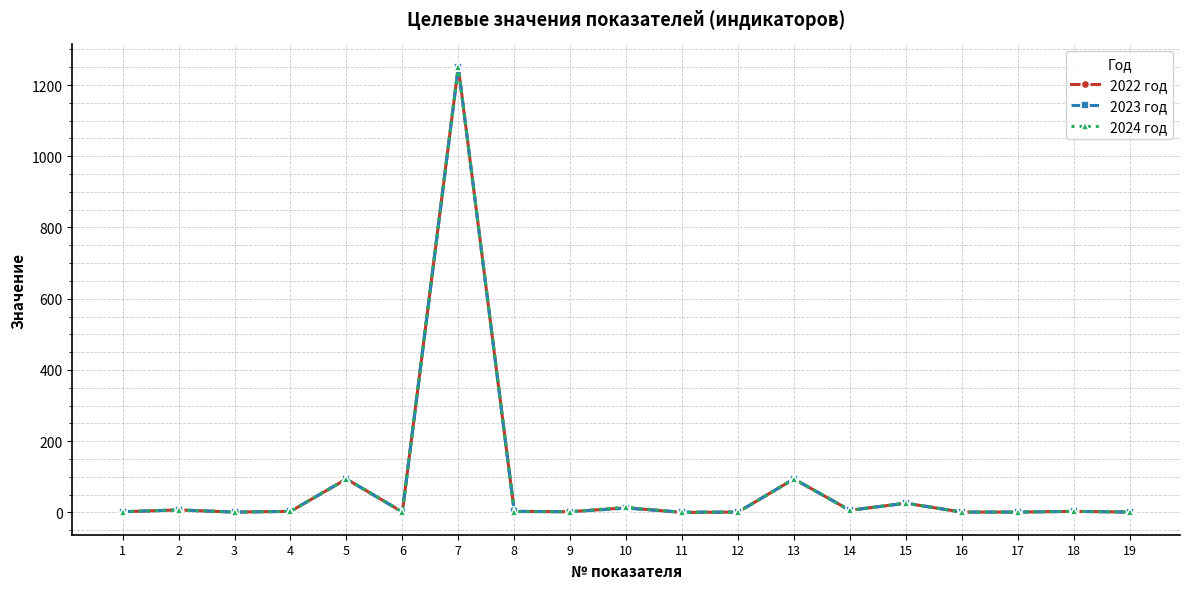

What is the value of the 2024 год point at the 18th from the left?

3.0